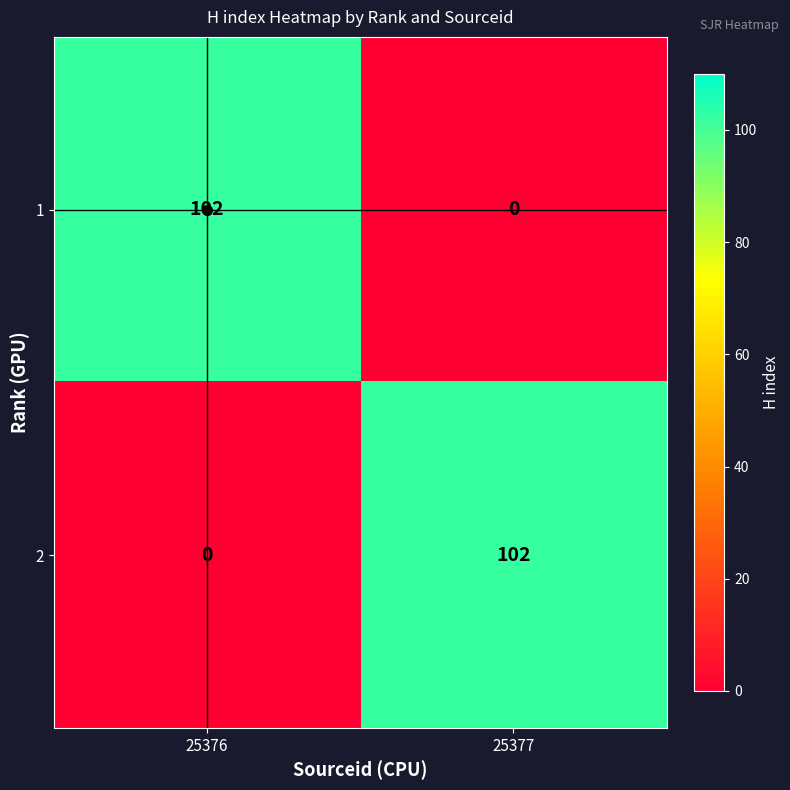

What is the spread (max minus min) of values at 25377?

102